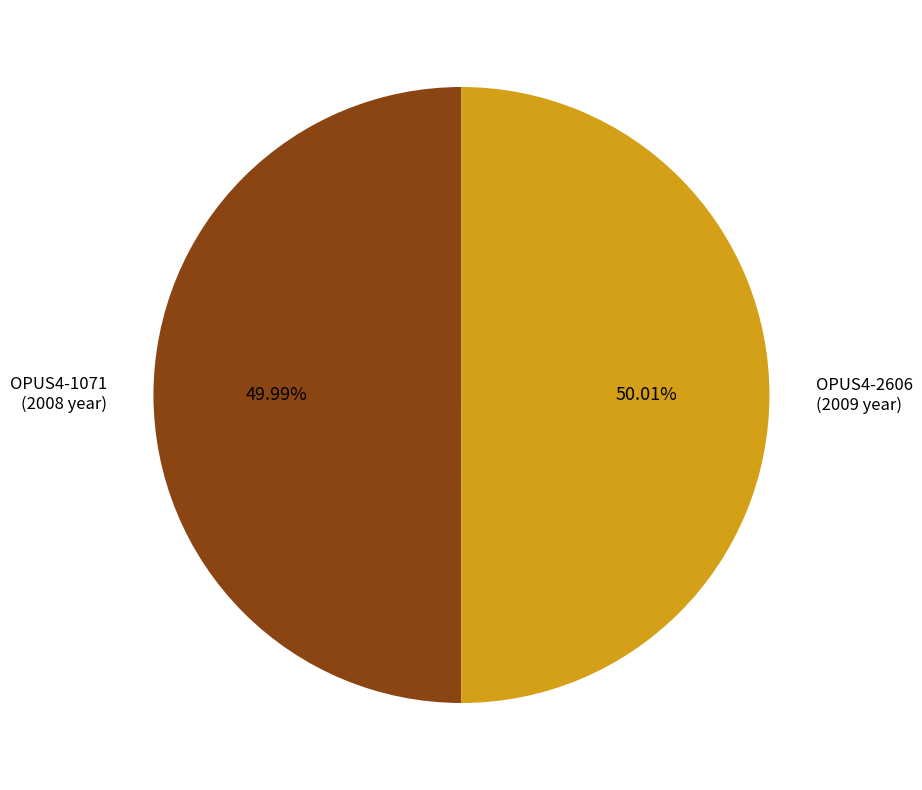

Is there a majority slice in this chart?

Yes